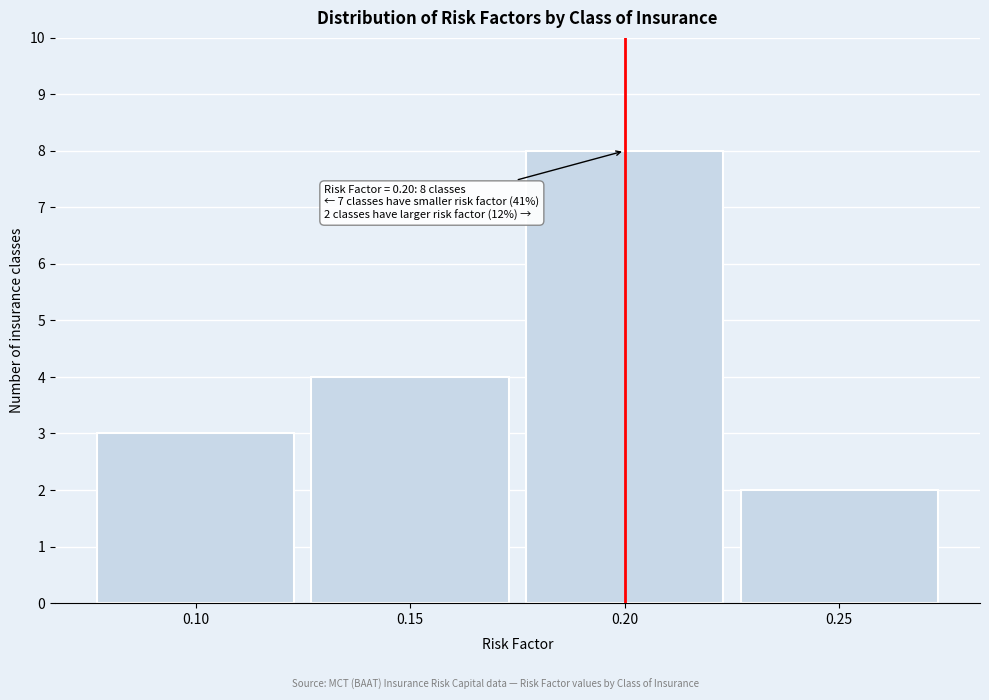

Reading left to right, extract all data points from this chart.

0.10=3	0.15=4	0.20=8	0.25=2